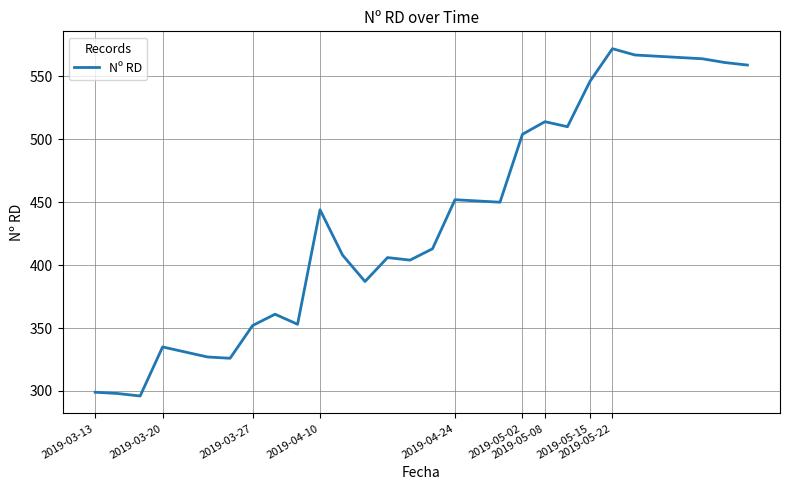

What is the difference between the maximum and minimum values?

276